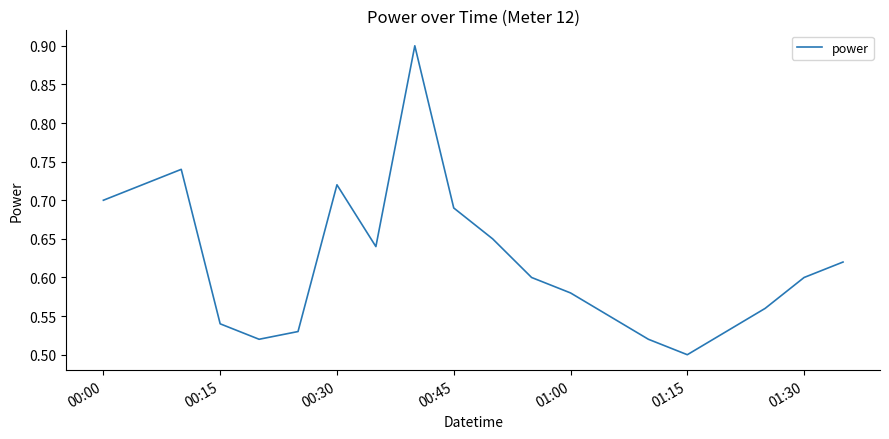

What is the maximum value shown in the chart?

0.9